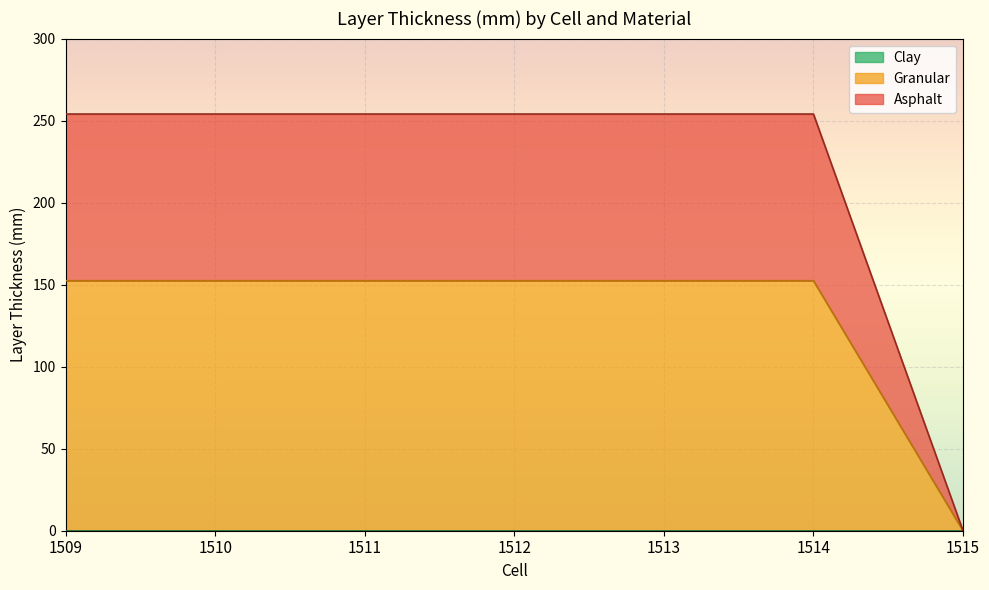

What is the total value across all series at 1514?

254.0